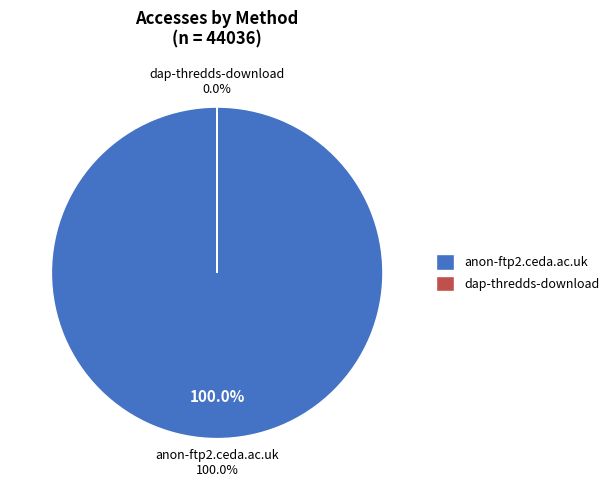

Which category has the smallest portion of the pie?

dap-thredds-download